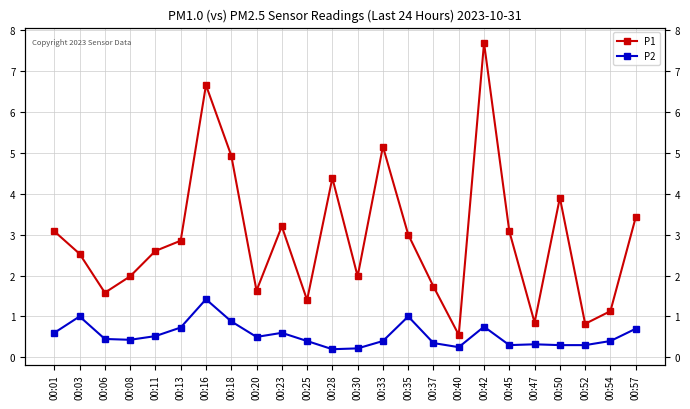

The P2 series shows 0.3 at 00:18. True or false?

False